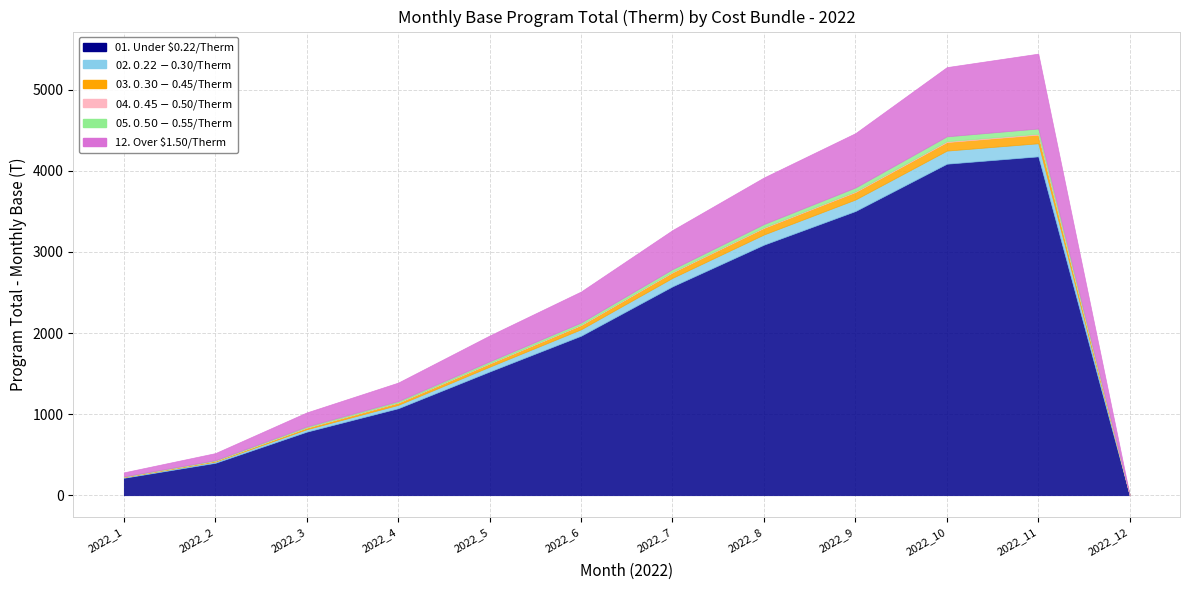

How many interior local peaks does the 03. $0.30-$0.45/Therm series have?

1